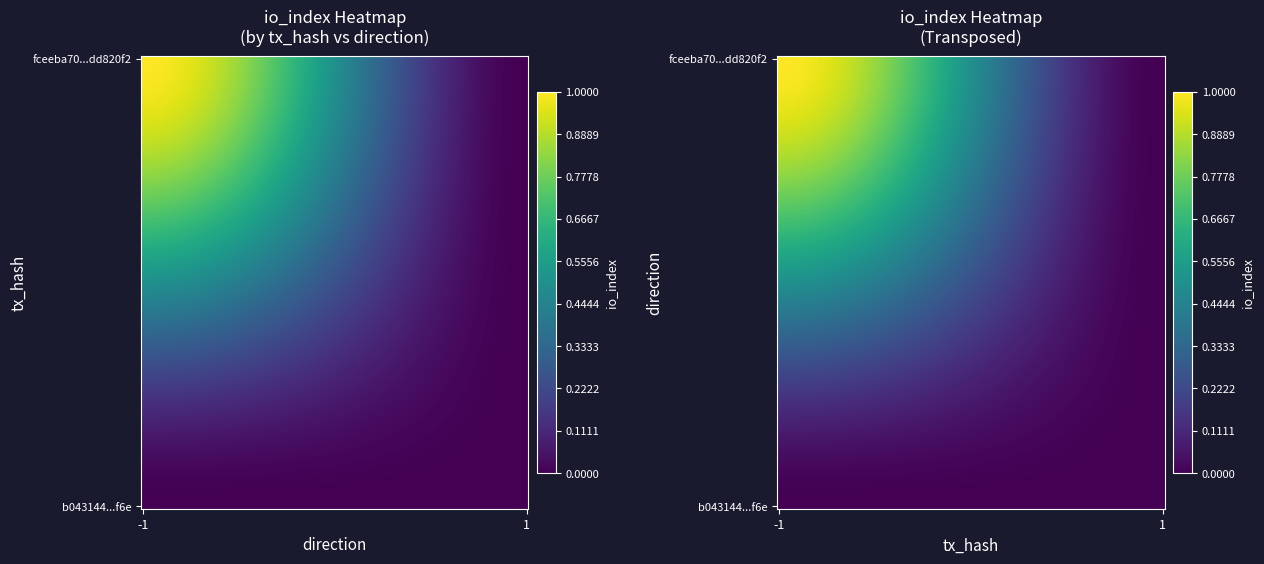

What is the difference between the fceeba70cacd41debba110475118b170dd820f2 values at 1 and -1?

1